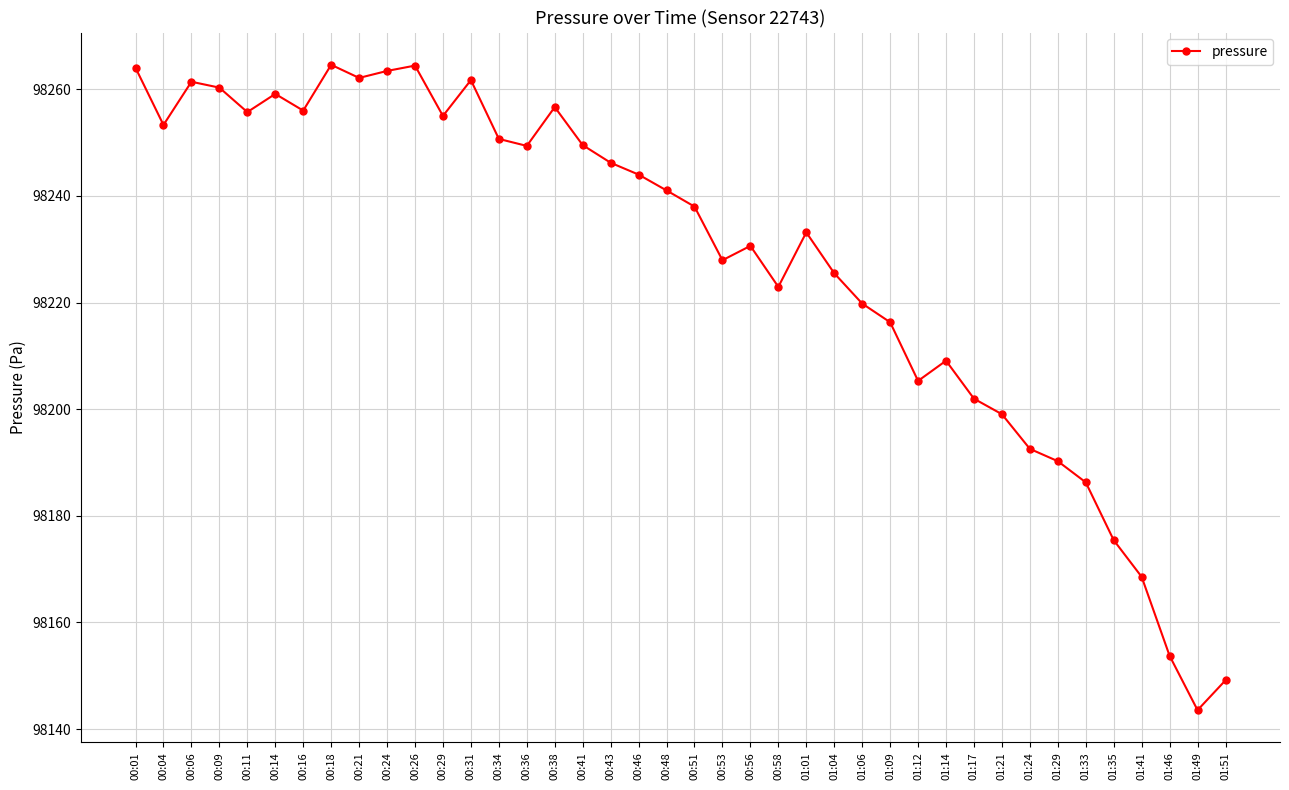

What is the minimum value shown in the chart?

98143.6